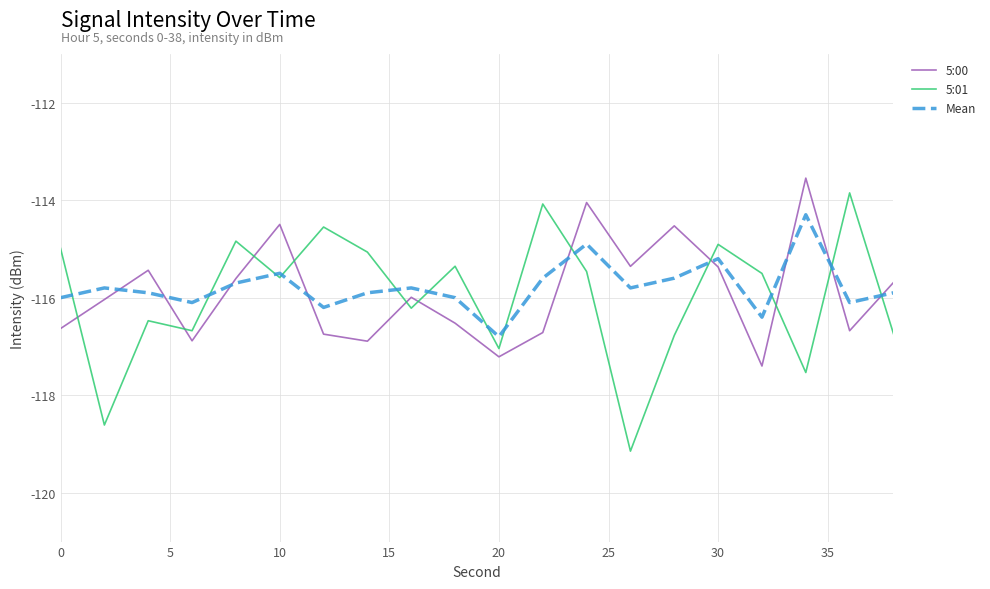

What is the minimum value for Mean?

-116.8